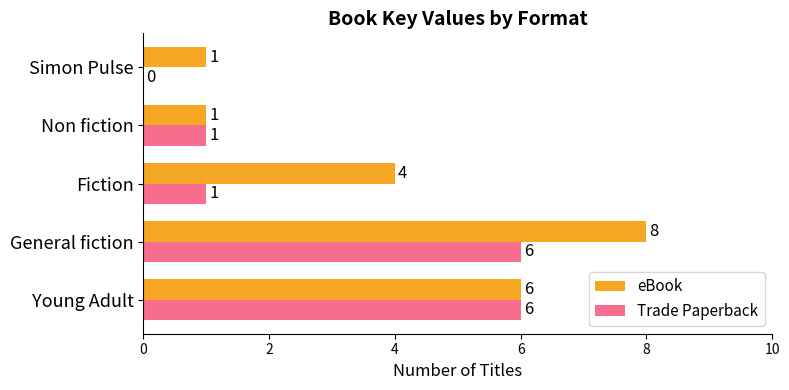

Which series changed the most between Fiction and Non fiction?

eBook